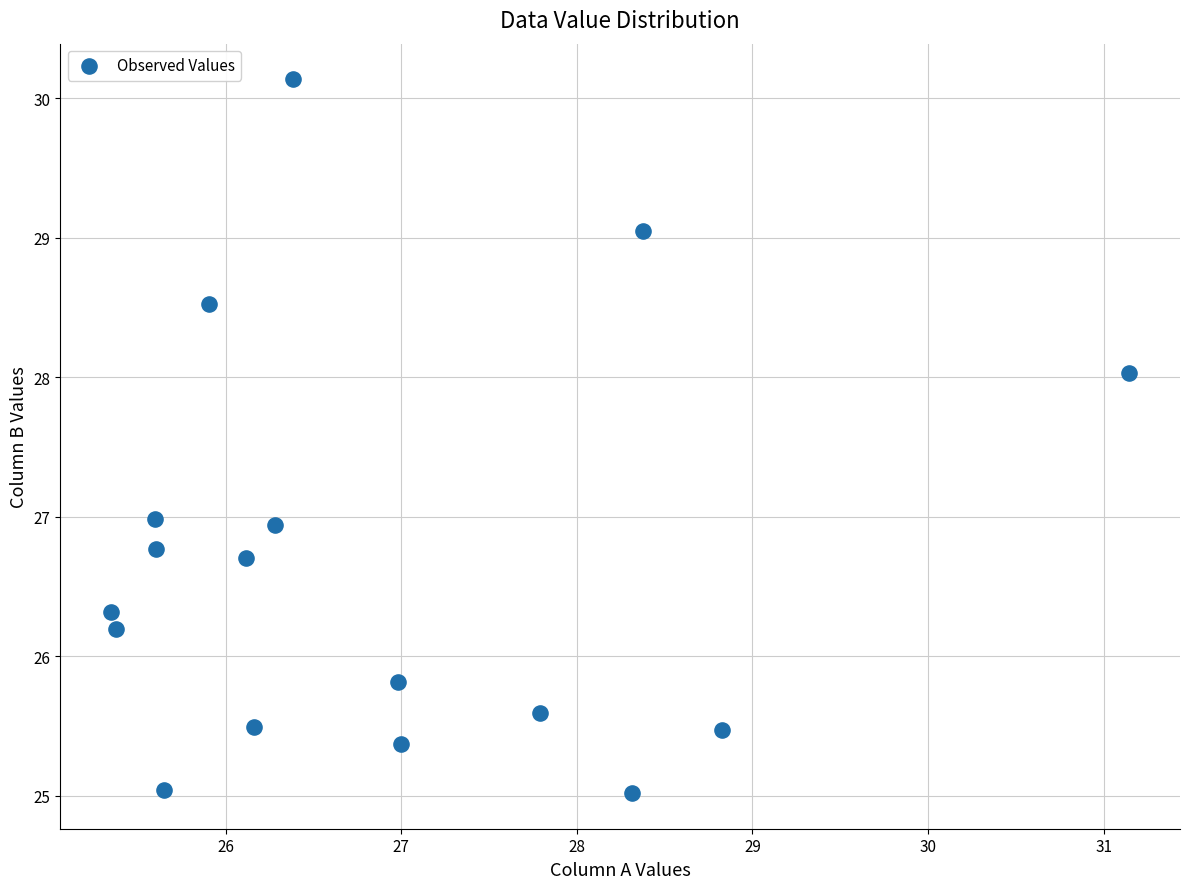

What is the range of Y values (max minus min)?

5.1